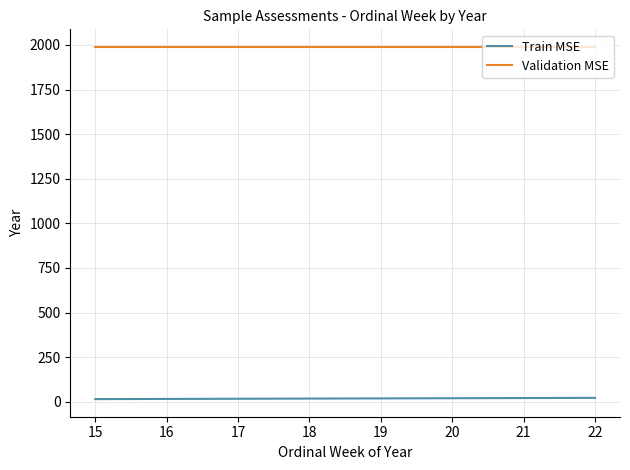

True or false: Validation MSE and Train MSE intersect in this chart.

False